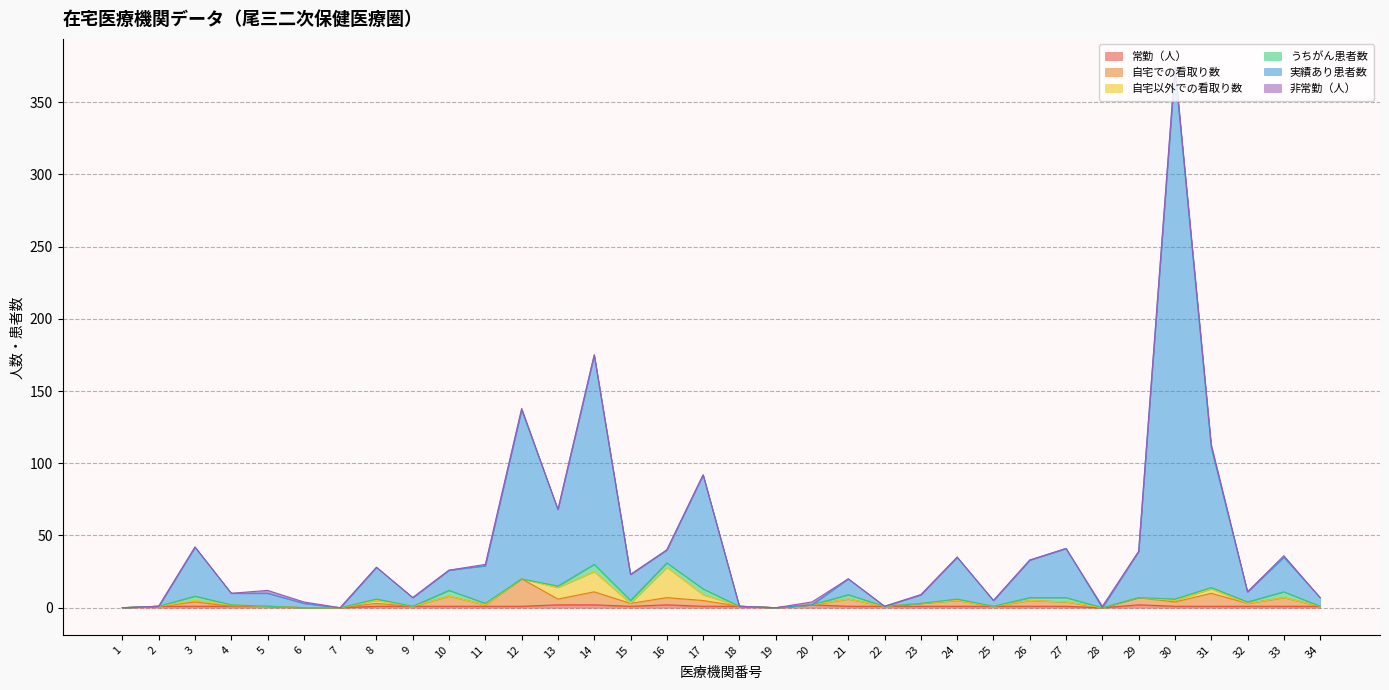

Does the chart have visible grid lines?

Yes